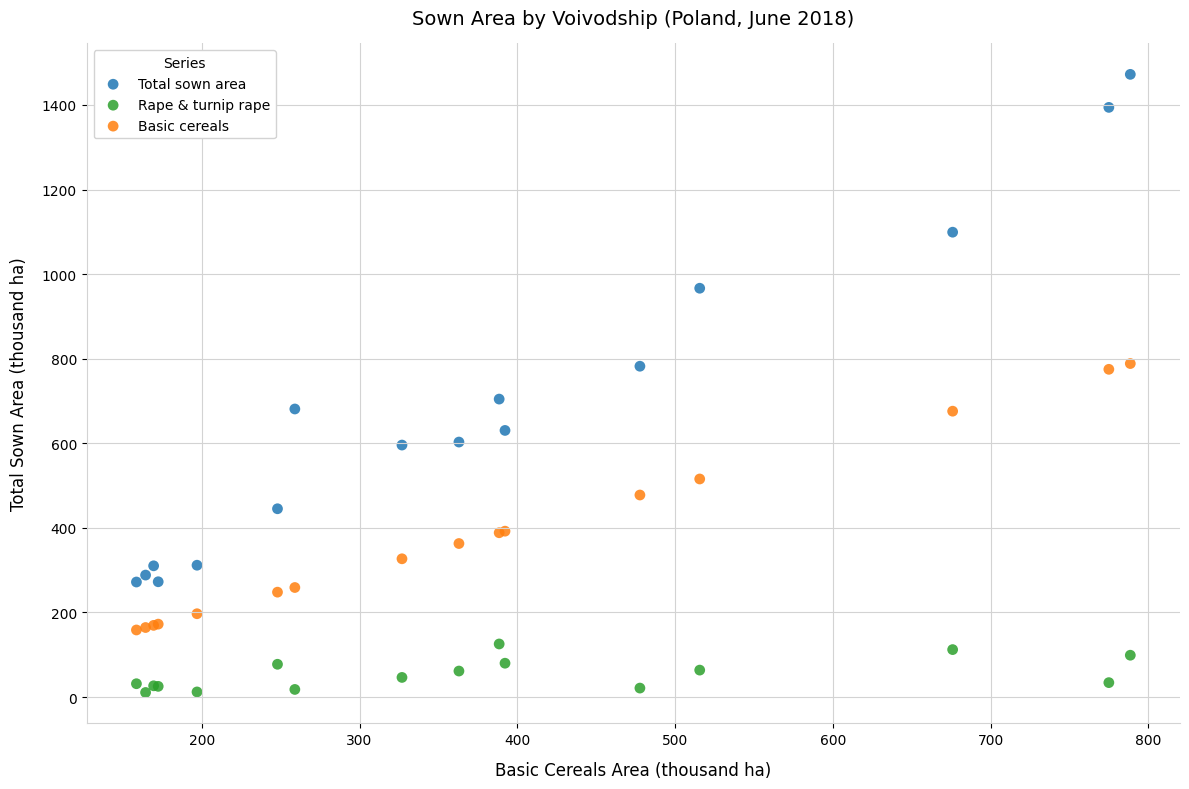

Which series contains the lowest Y value?

Rape & turnip rape